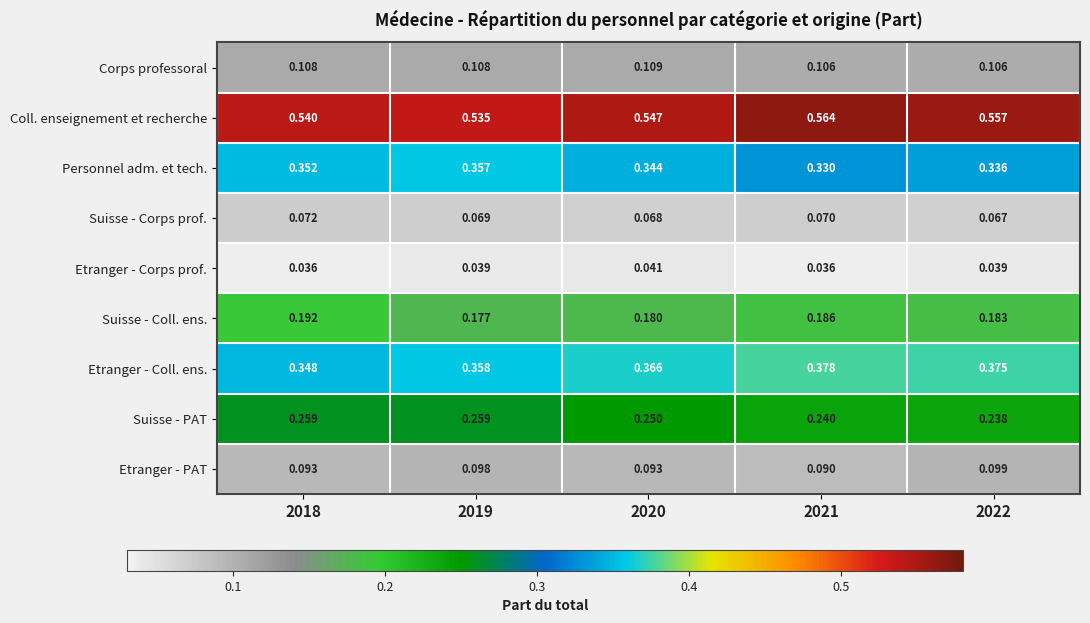

Which series has the largest range (max minus min)?

Etranger - Coll. ens.